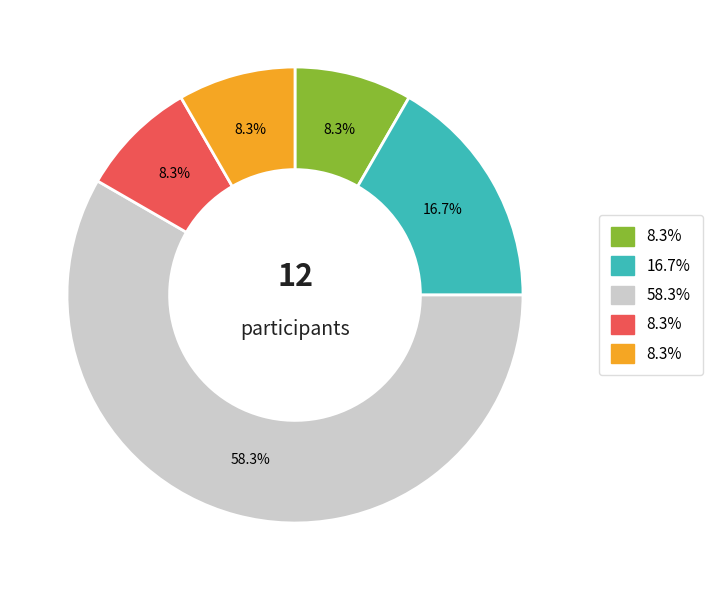

How many segments does this pie chart have?

5